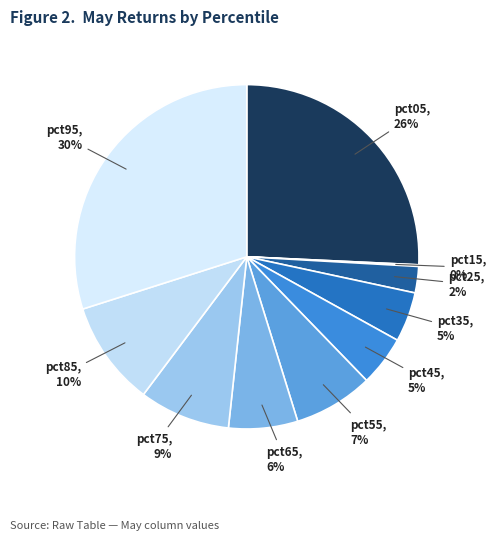

To the nearest percent, what is the difference between the largest and smallest slice percentages?

30%